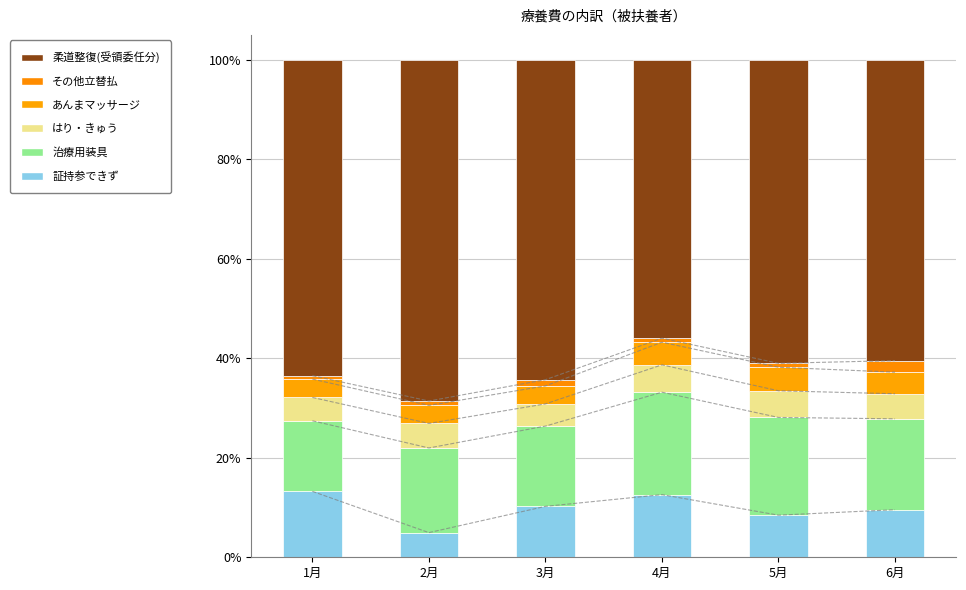

Reading right to left, extract all data points from this chart.

証持参できず: 6月=0.1	5月=0.1	4月=0.1	3月=0.1	2月=0.0	1月=0.1
治療用装具: 6月=0.2	5月=0.2	4月=0.2	3月=0.2	2月=0.2	1月=0.1
はり・きゅう: 6月=0.1	5月=0.1	4月=0.1	3月=0.0	2月=0.0	1月=0.0
あんまマッサージ: 6月=0.0	5月=0.0	4月=0.0	3月=0.0	2月=0.0	1月=0.0
その他立替払: 6月=0.0	5月=0.0	4月=0.0	3月=0.0	2月=0.0	1月=0.0
柔道整復(受領委任分): 6月=0.6	5月=0.6	4月=0.6	3月=0.6	2月=0.7	1月=0.6